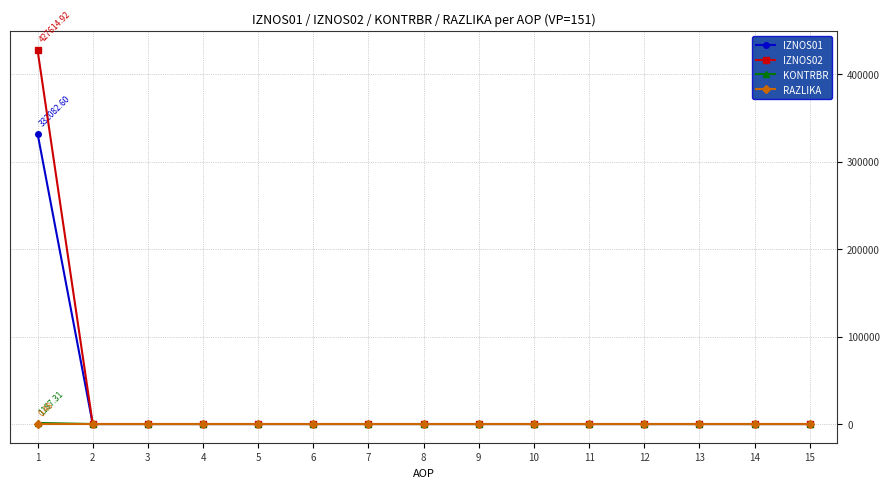

Is the value of IZNOS01 at 8 greater than the value of RAZLIKA at 11?

No